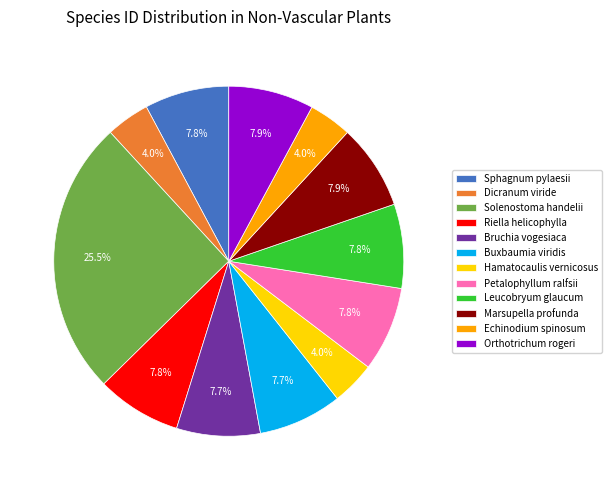

What is the largest slice in the pie chart?

Solenostoma handelii